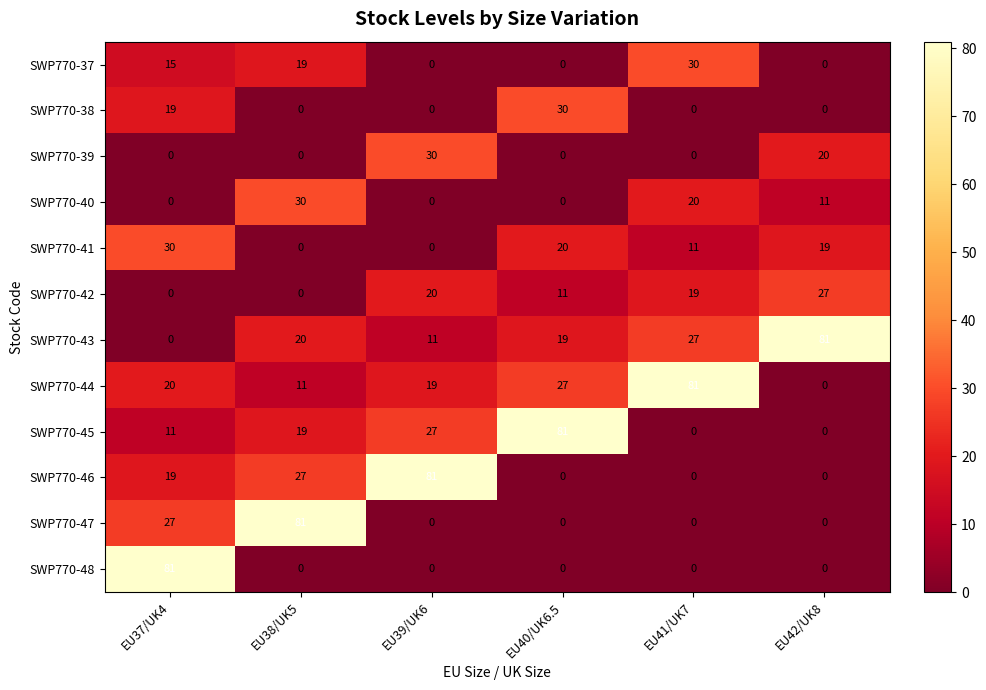

At which label does SWP770-47 reach its peak?

EU38/UK5